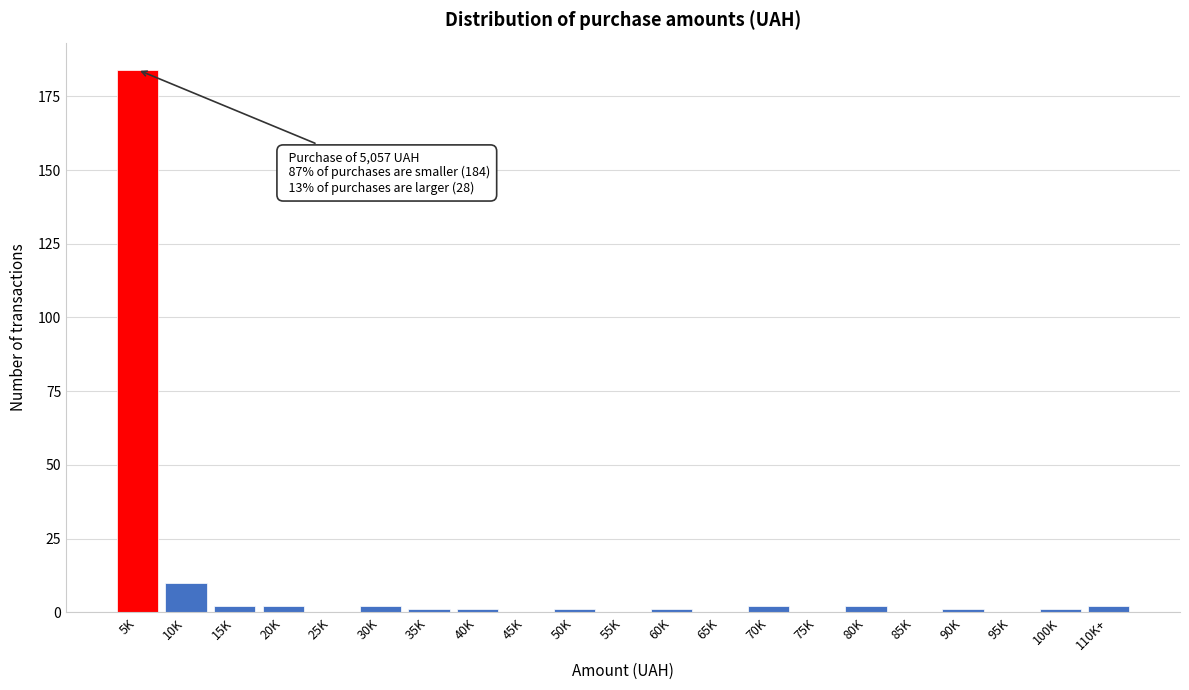

Reading left to right, what are all the values shown in this chart?

5K=184	10K=10	15K=2	20K=2	25K=0	30K=2	35K=1	40K=1	45K=0	50K=1	55K=0	60K=1	65K=0	70K=2	75K=0	80K=2	85K=0	90K=1	95K=0	100K=1	110K+=2